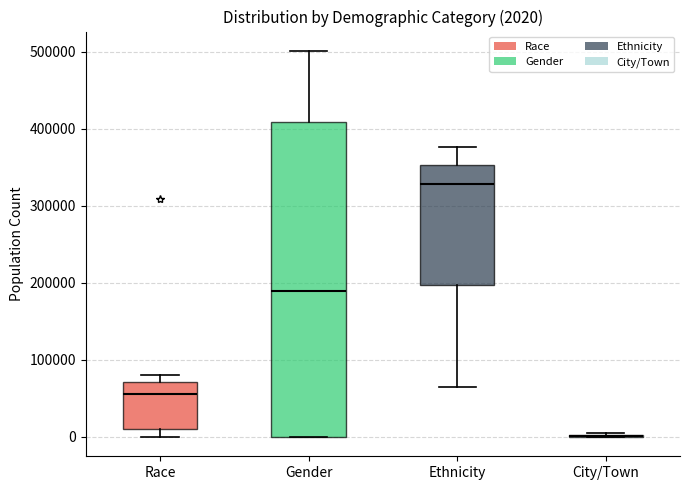

Which box is the tallest, from its lower edge to its upper edge?

Gender